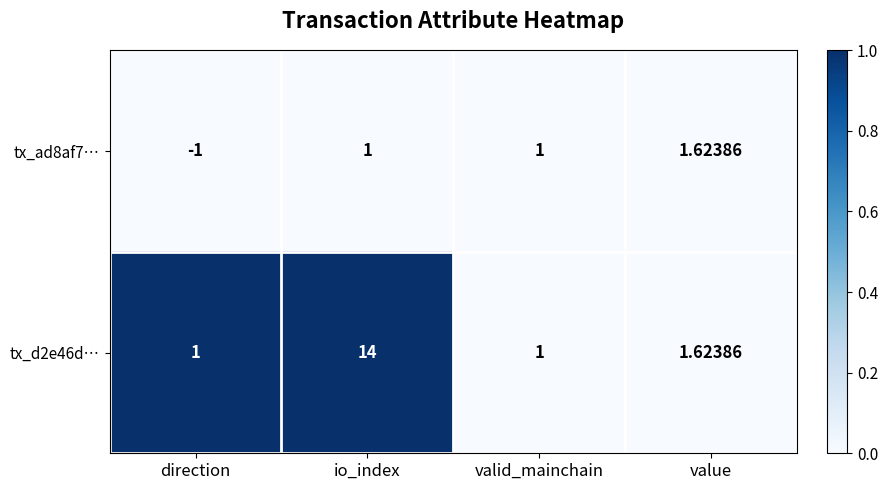

Where is tx_d2e46d… nearest to the value 7?

value